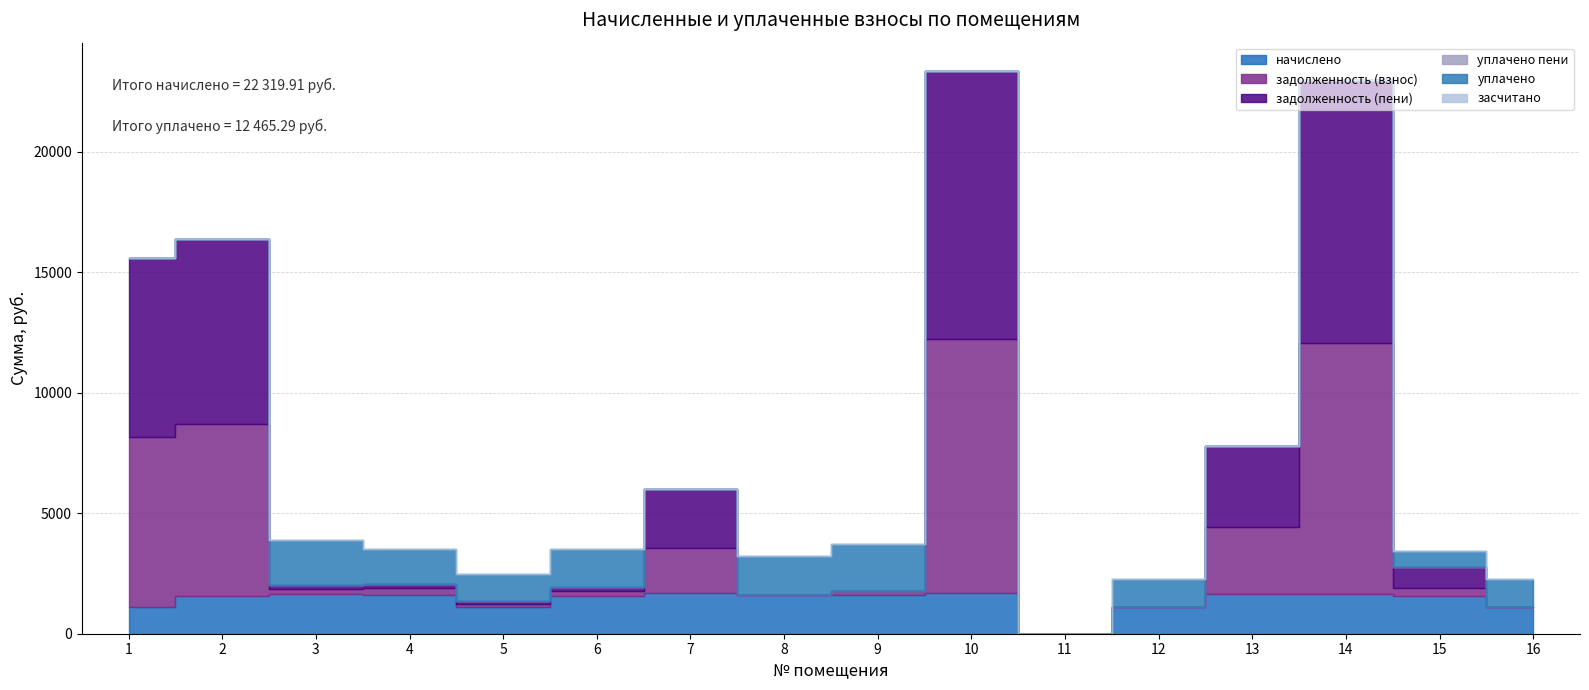

True or false: засчитано and задолженность (пени) intersect in this chart.

False